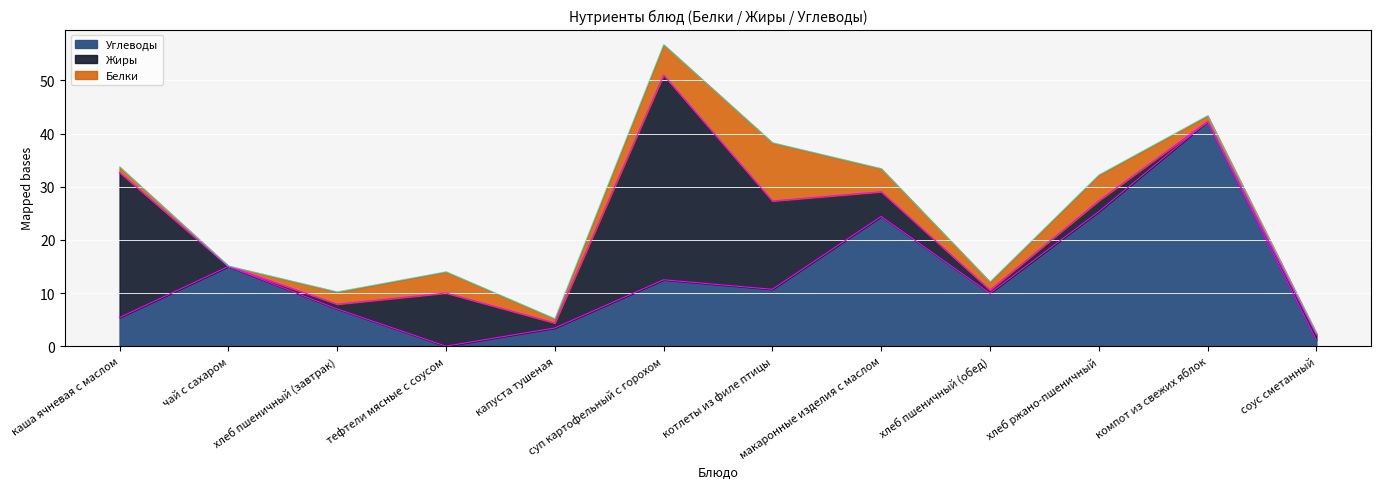

List the labels in order of Углеводы value, largest first.

компот из свежих яблок, хлеб ржано-пшеничный, макаронные изделия с маслом, чай с сахаром, суп картофельный с горохом, котлеты из филе птицы, хлеб пшеничный (обед), хлеб пшеничный (завтрак), каша ячневая с маслом, капуста тушеная, соус сметанный, тефтели мясные с соусом